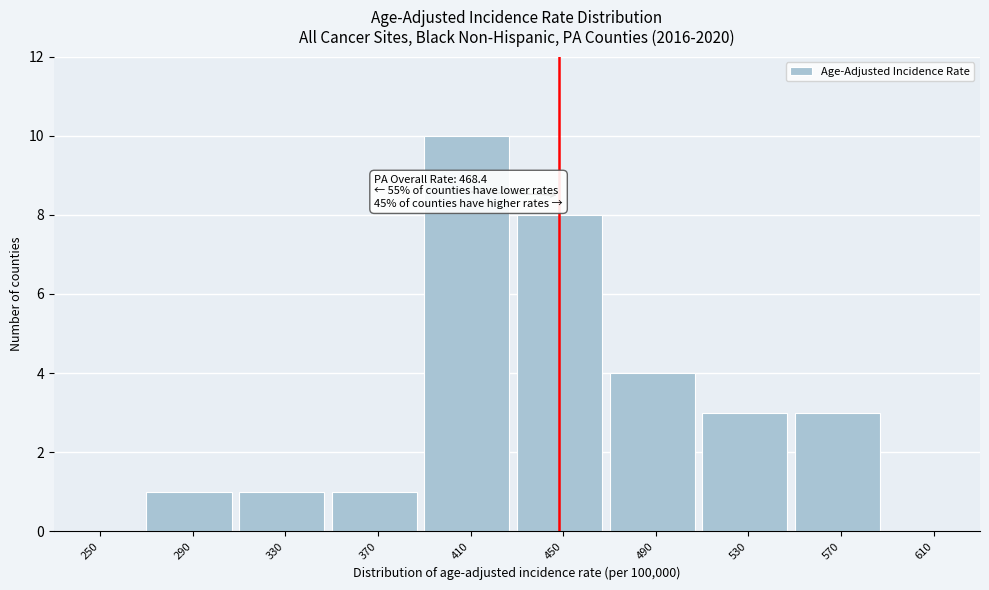

Reading left to right, what are all the values shown in this chart?

250=0	290=1	330=1	370=1	410=10	450=8	490=4	530=3	570=3	610=0